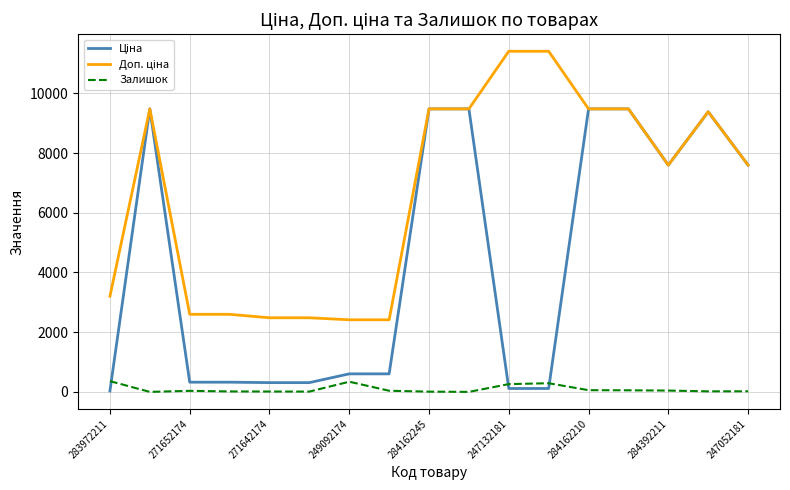

What is the highest value of the Залишок series?

360.0